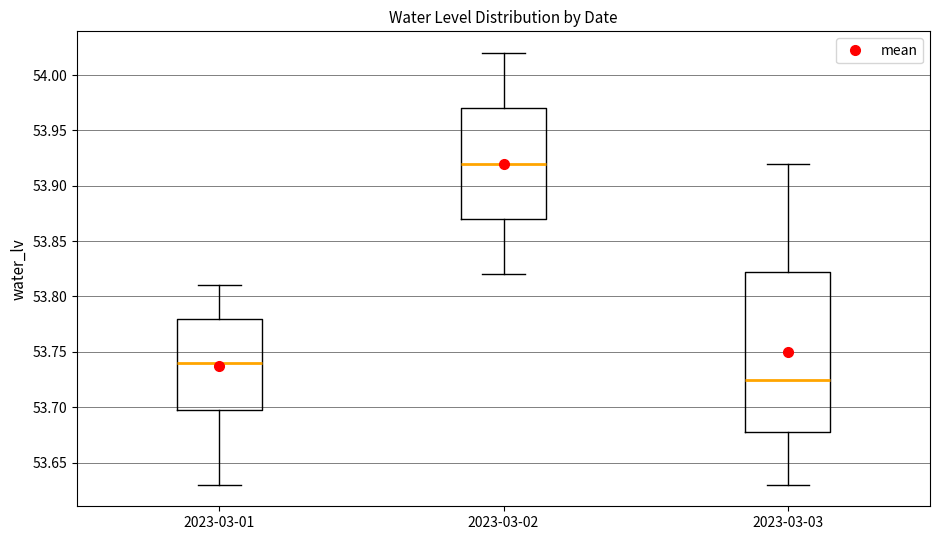

Comparing the boxes themselves (not the whiskers), which one is the tallest?

2023-03-03